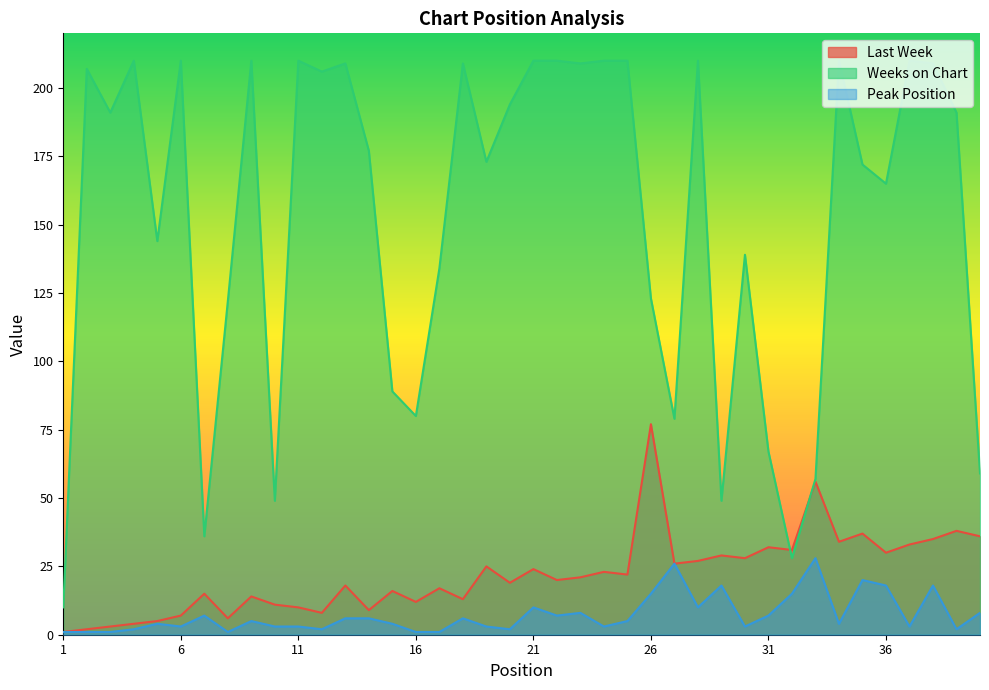

In Last Week, how many points are lower than both neighbors (excluding endpoints)?

13